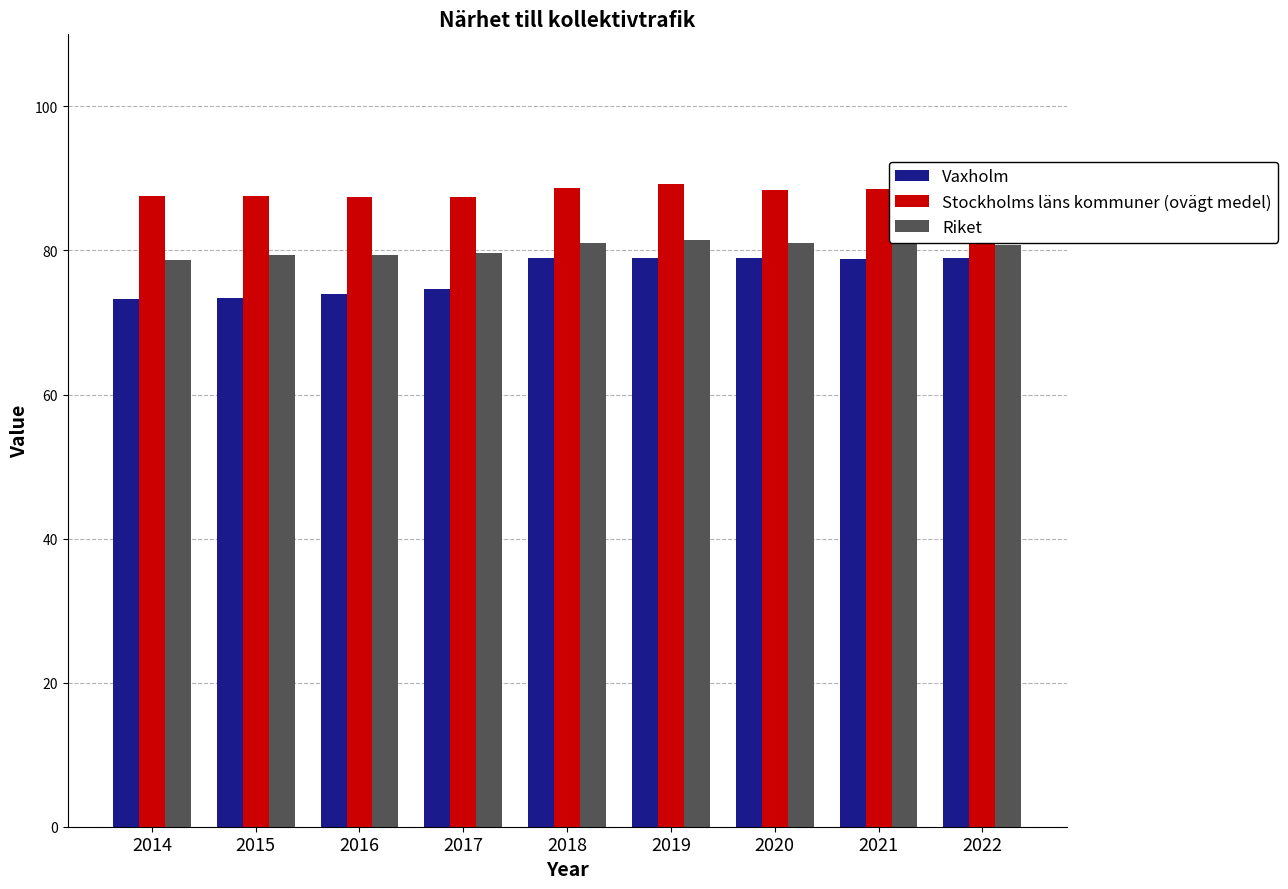

What is the total value across all series at 2019?

249.6